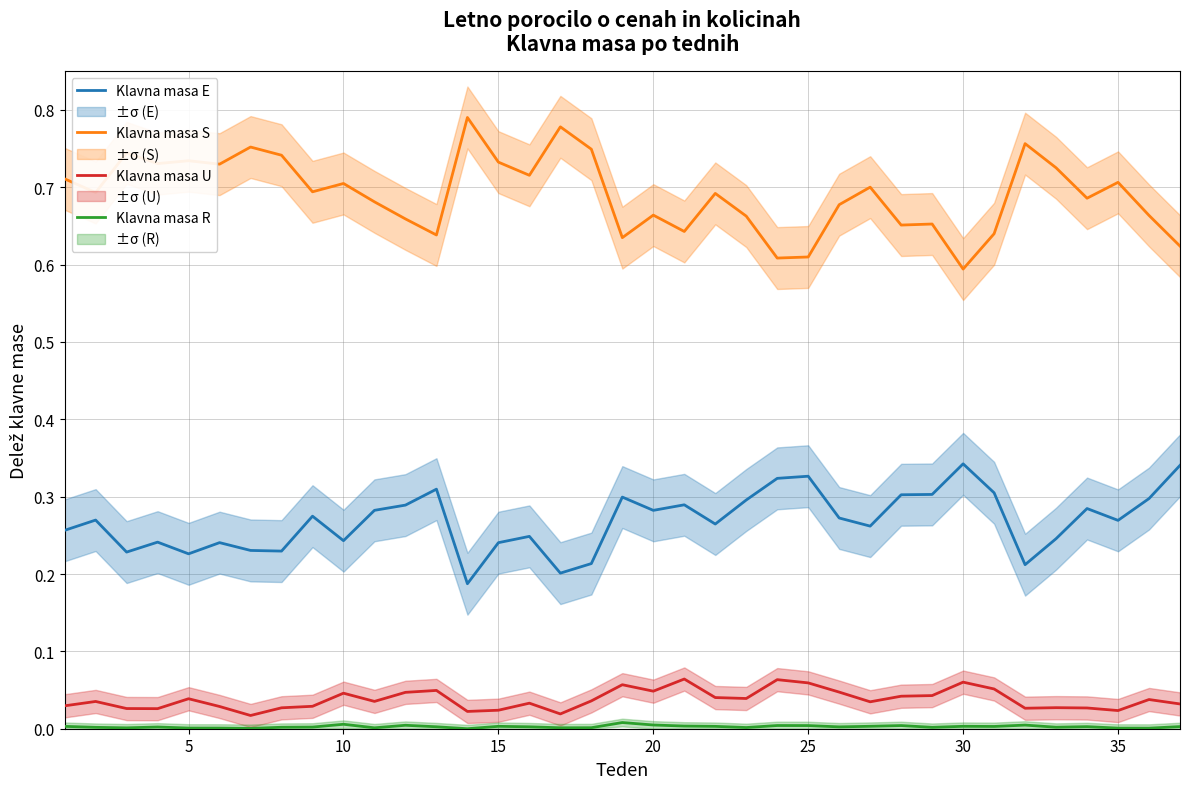

True or false: Klavna masa U and Klavna masa S cross at least once.

False